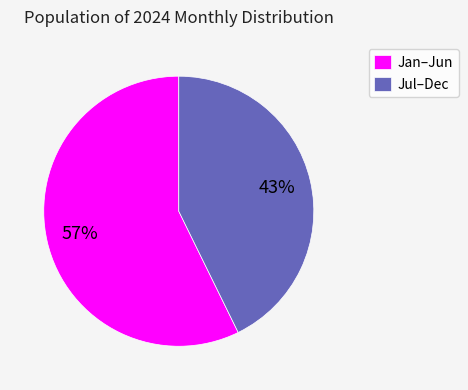

To the nearest percent, what is the combined percentage of Jan–Jun and Jul–Dec?

100%